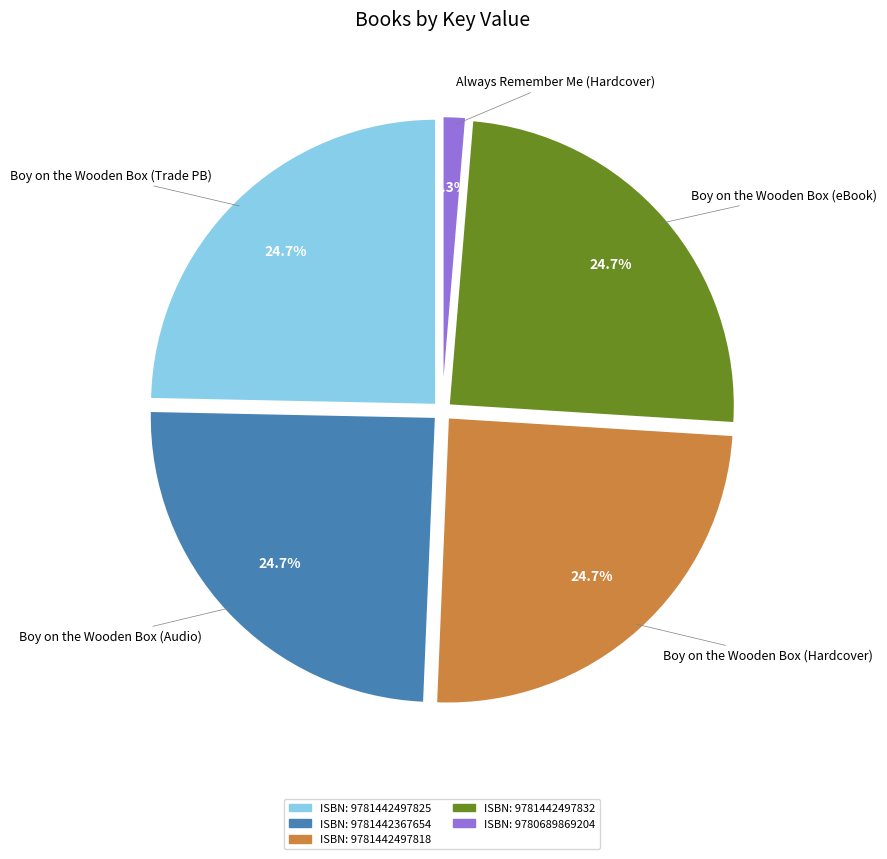

Is there a majority slice in this chart?

No